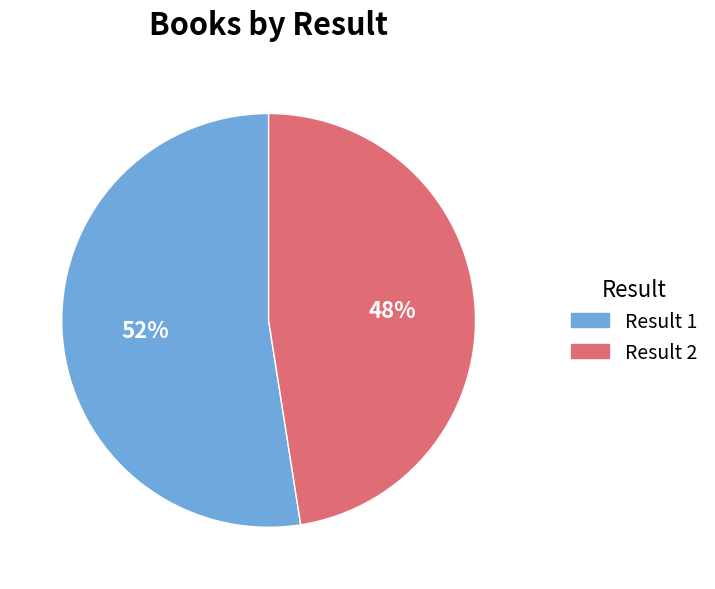

Is there a majority slice in this chart?

Yes